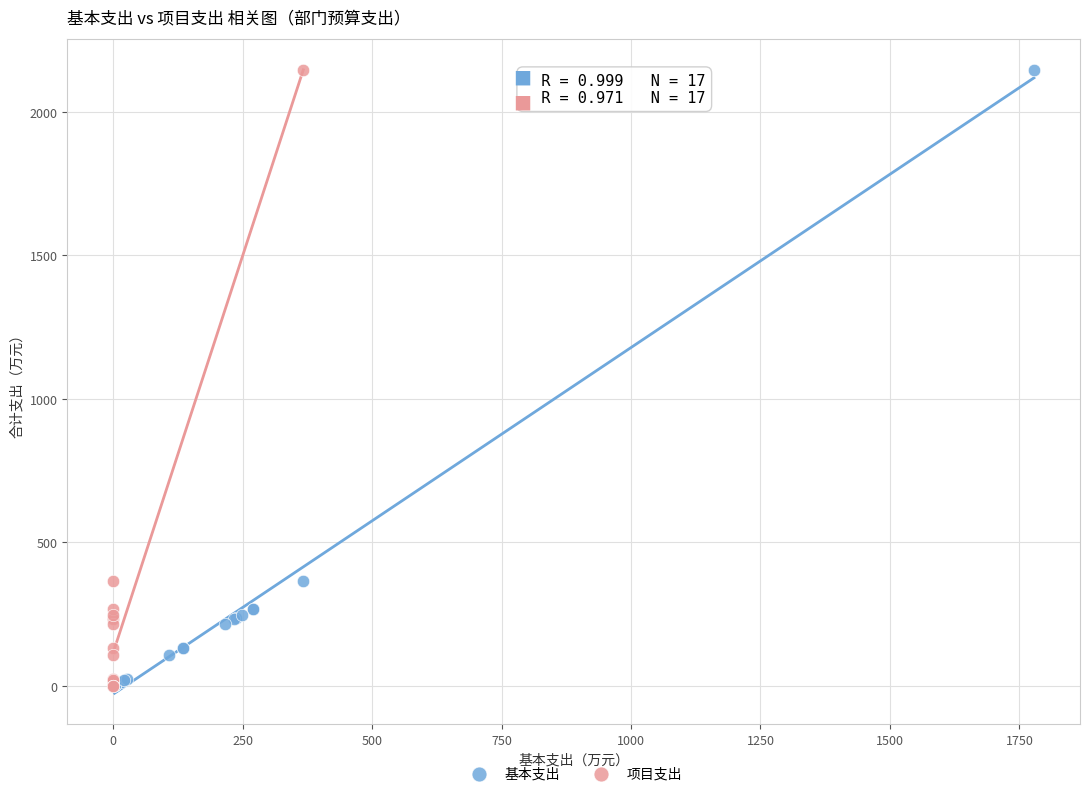

Which series has the largest Y range (max minus min)?

项目支出